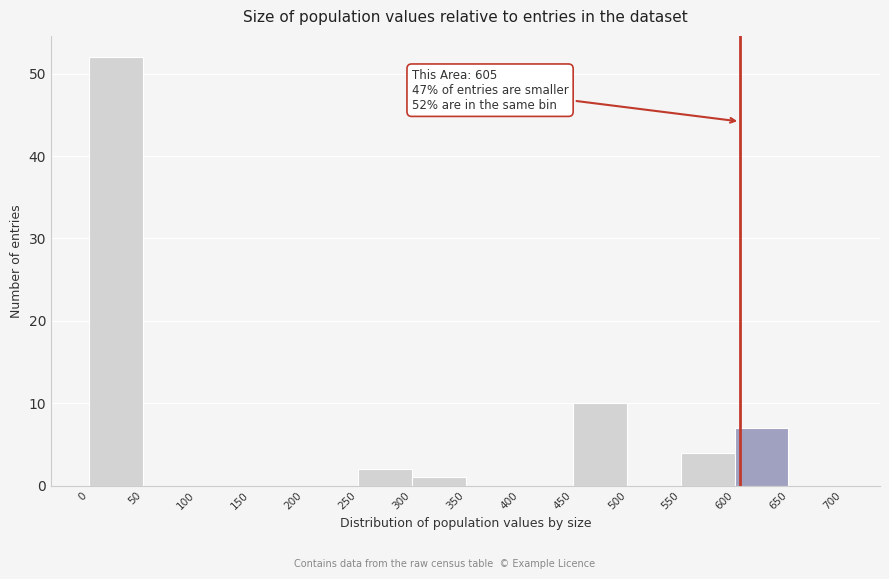

Which range on the x-axis has the tallest bar?

0 to 50